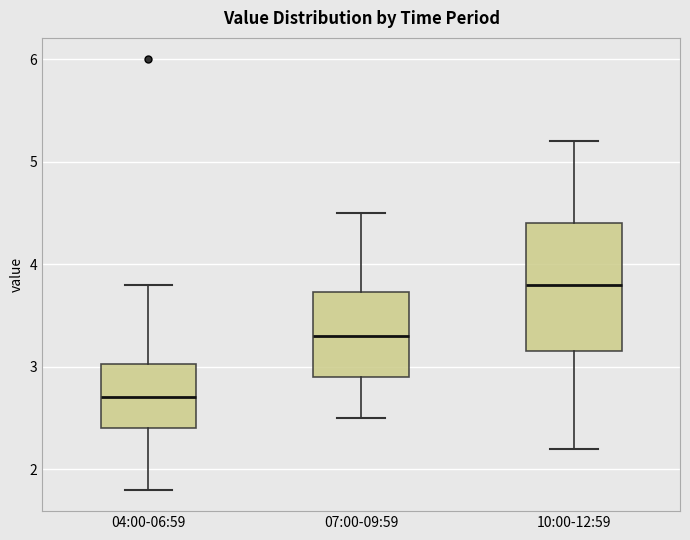

Reading left to right, transcribe this box plot: for each box, give where its median line is, the range the box spans, and where its two whiskers end, as read against the y-axis. The values are not printed on the chart, so give them approximately, as read against the axis.

04:00-06:59: median 2.7, box 2.4 to 3.0, whiskers 1.8 to 3.8
07:00-09:59: median 3.3, box 2.9 to 3.7, whiskers 2.5 to 4.5
10:00-12:59: median 3.8, box 3.2 to 4.4, whiskers 2.2 to 5.2